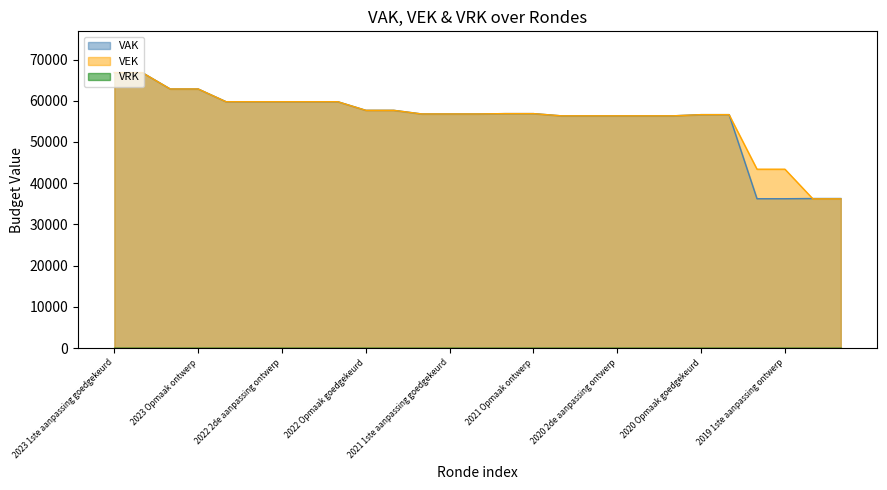

What is the label of the 25th point from the right?

2023 Opmaak goedgekeurd